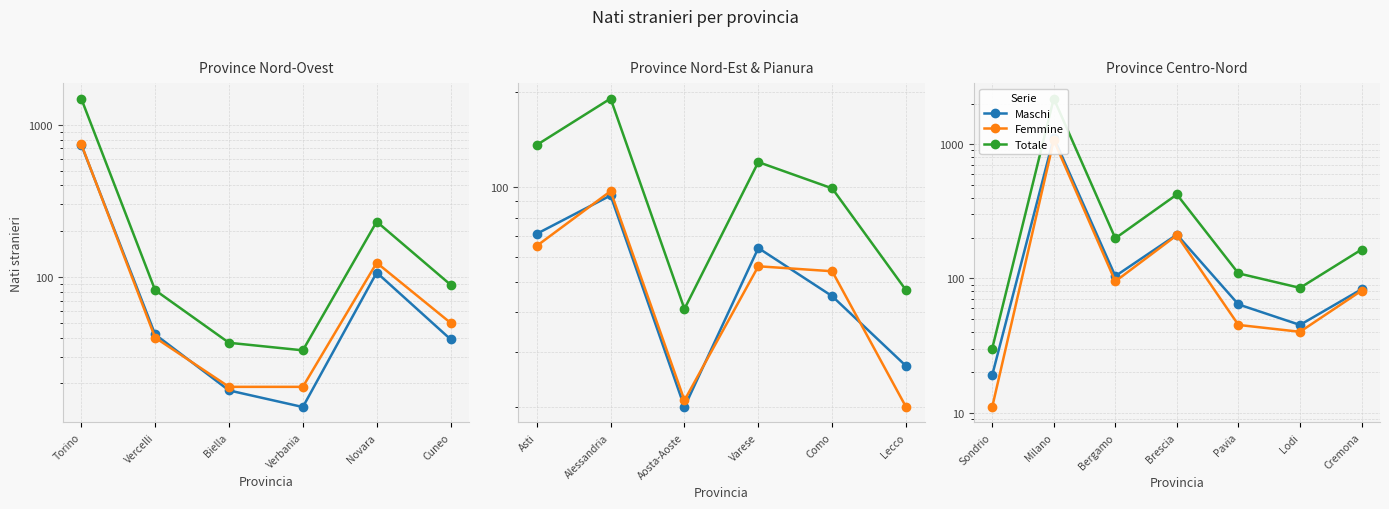

How many interior local peaks does the Totale series have?

2